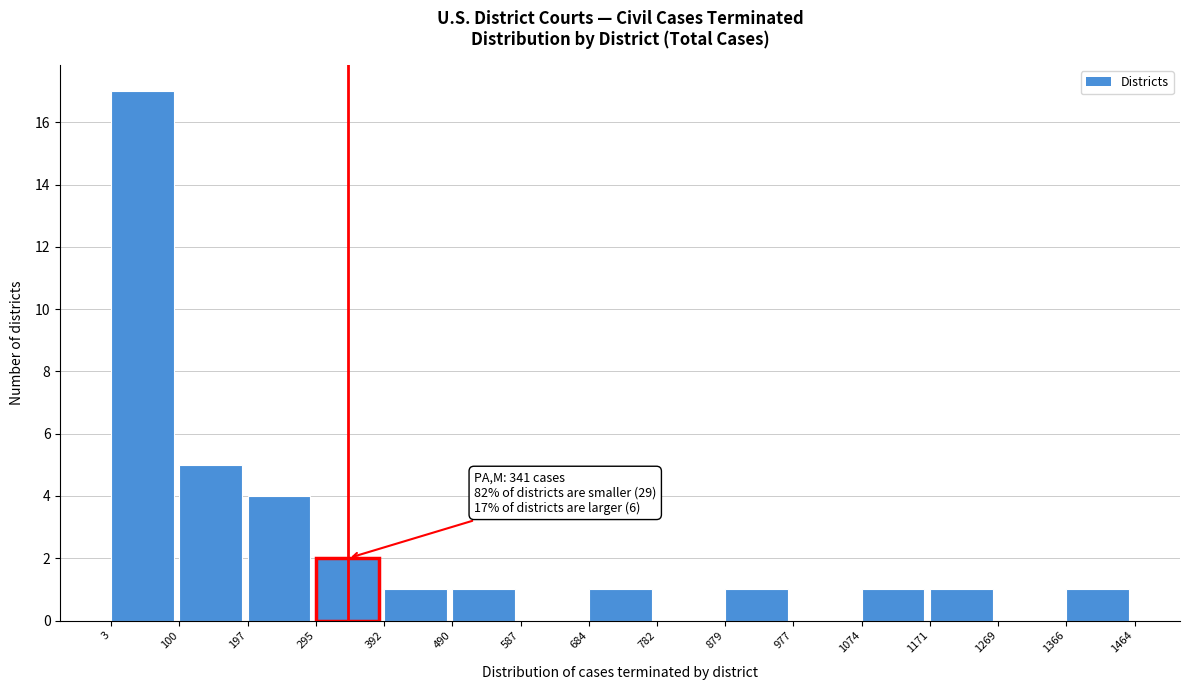

Which range on the x-axis has the tallest bar?

3 to 100